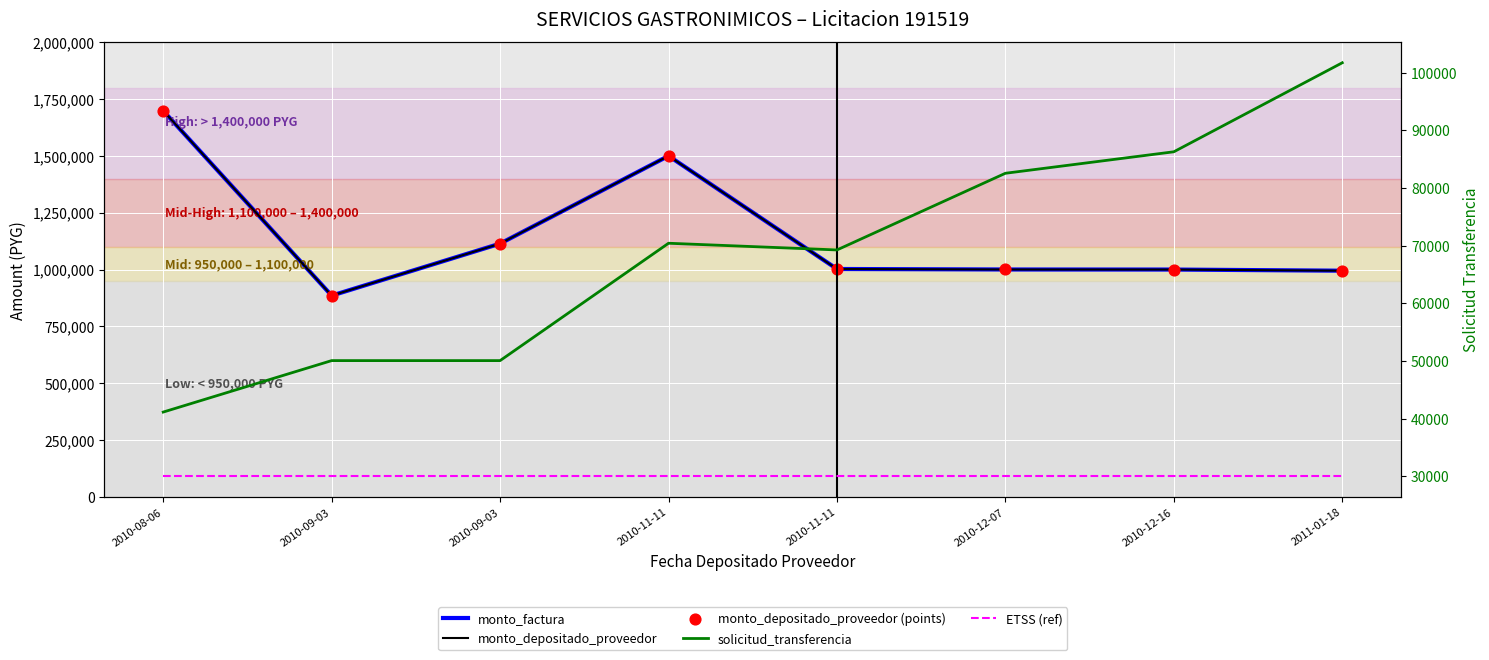

Which series reaches the maximum Y coordinate?

monto_factura